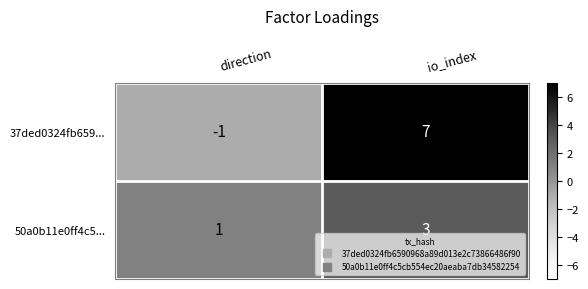

The value of 50a0b11e0ff4c5... at direction is 1. True or false?

True